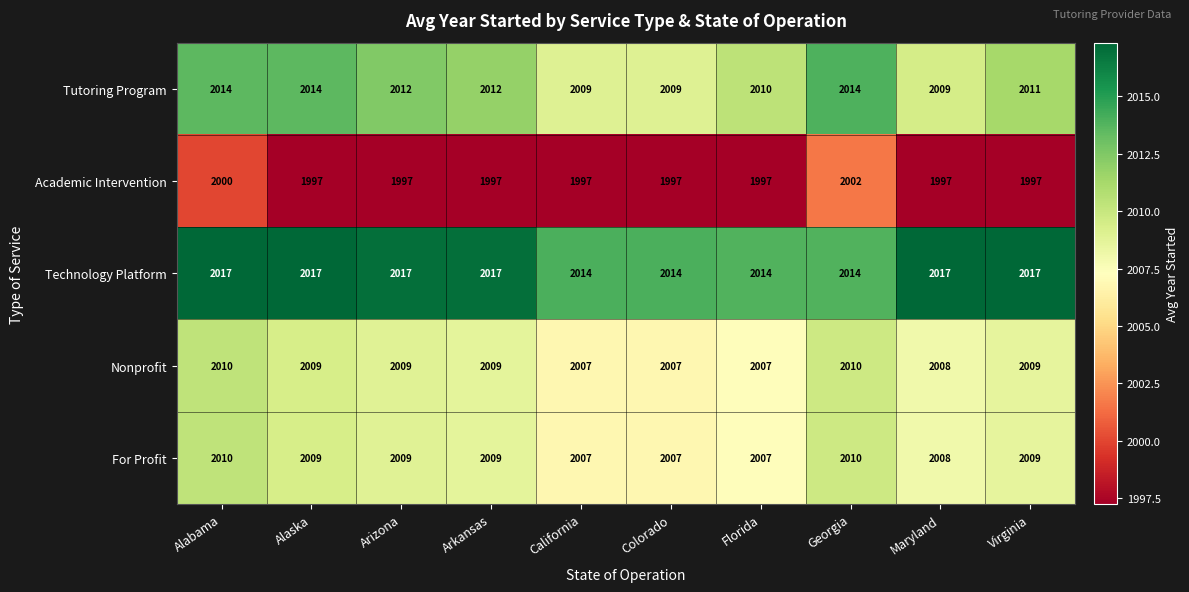

How many Nonprofit values are between 2007 and 2009?

8